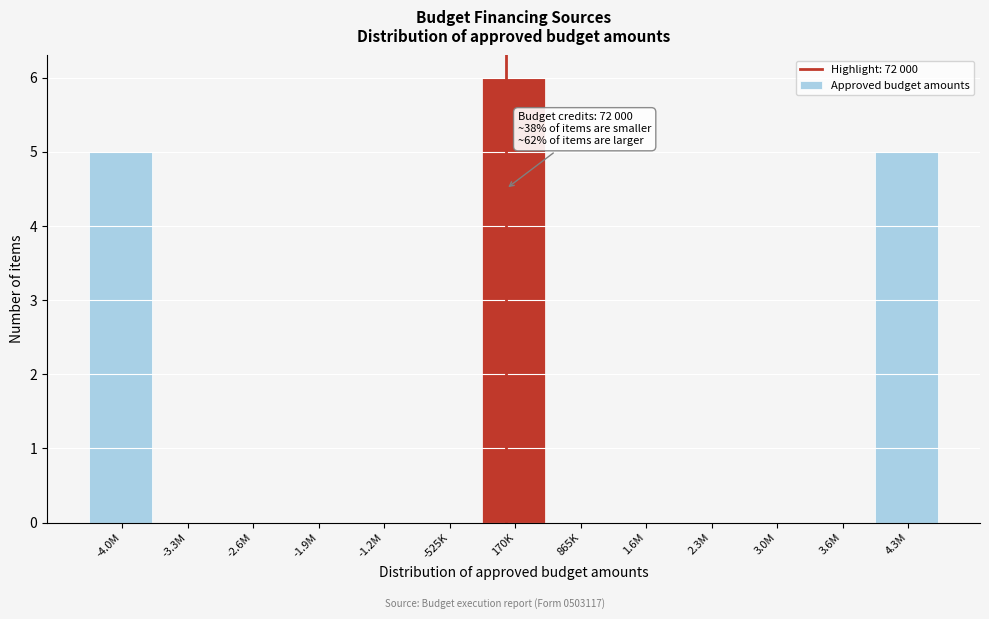

Reading left to right, list all the values displayed in this chart.

-4.0M=5	-3.3M=0	-2.6M=0	-1.9M=0	-1.2M=0	-525K=0	170K=6	865K=0	1.6M=0	2.3M=0	3.0M=0	3.6M=0	4.3M=5